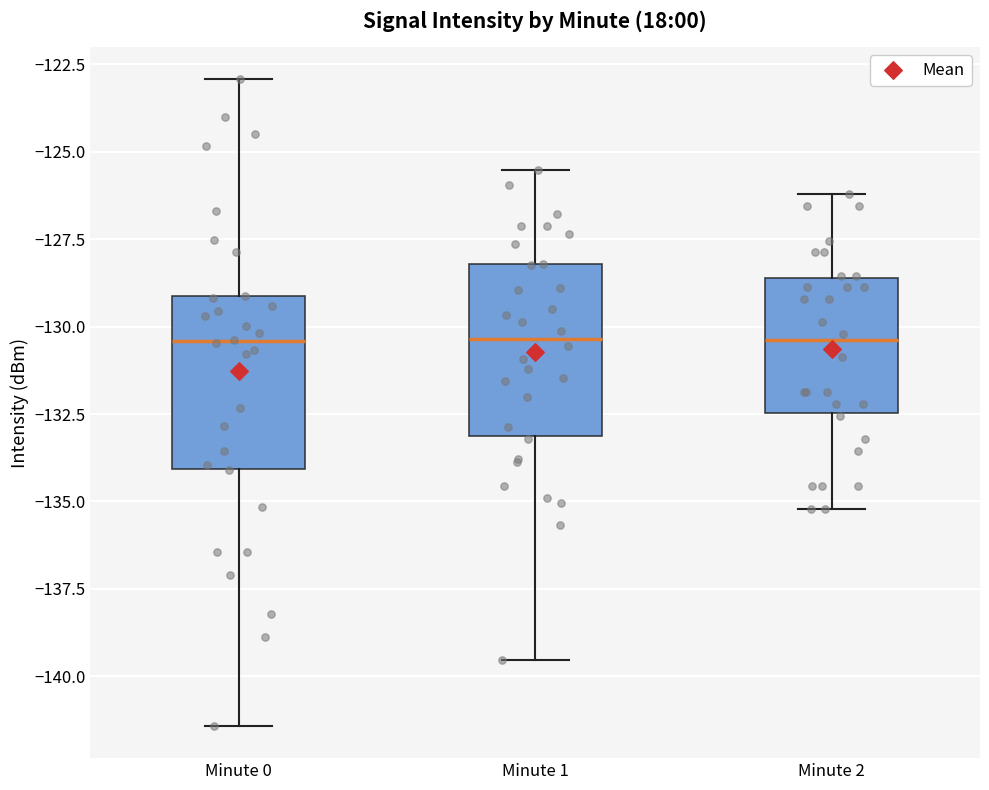

Where does the upper whisker of the box for Minute 1 end on the y-axis? The values are not printed on the chart, so give them approximately, as read against the axis.

-125.5